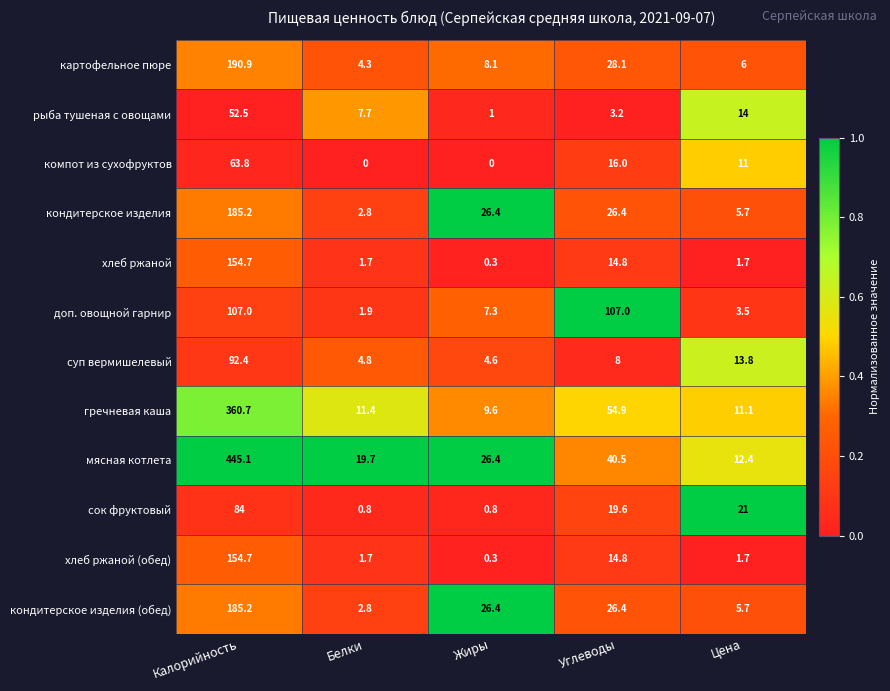

At which category is the sum across all series the highest?

Калорийность